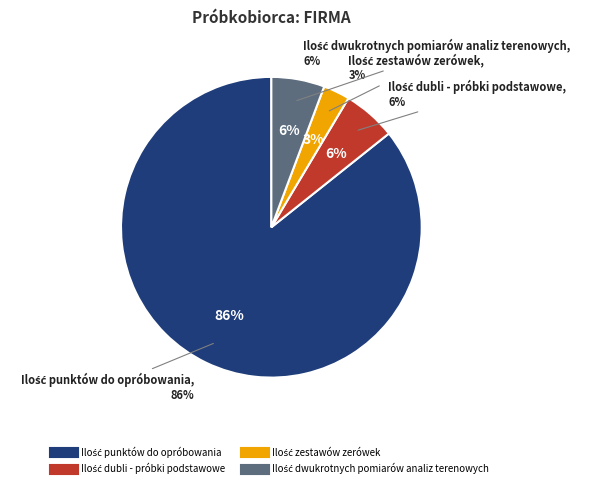

To the nearest percent, what is the average slice percentage?

25%